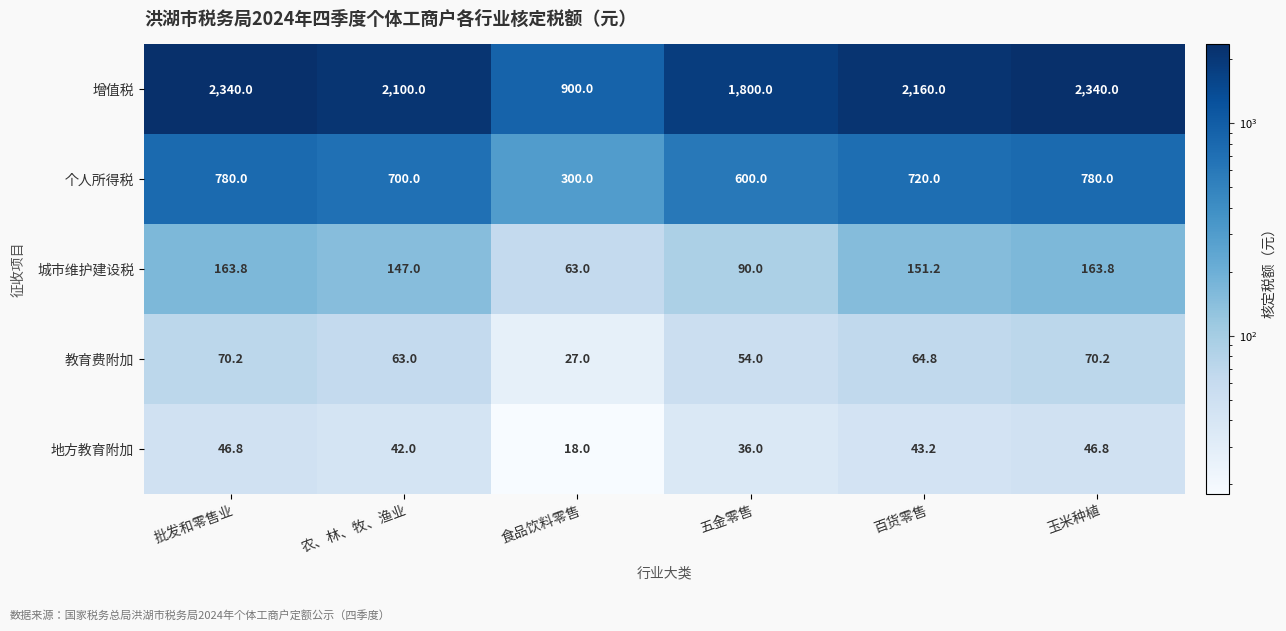

What is the smallest value displayed?

18.0